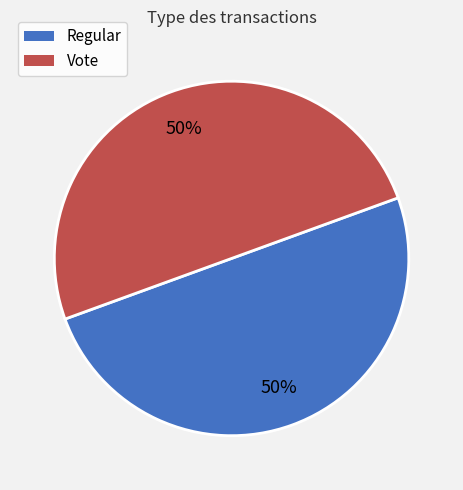

How many slices are in this pie chart?

2